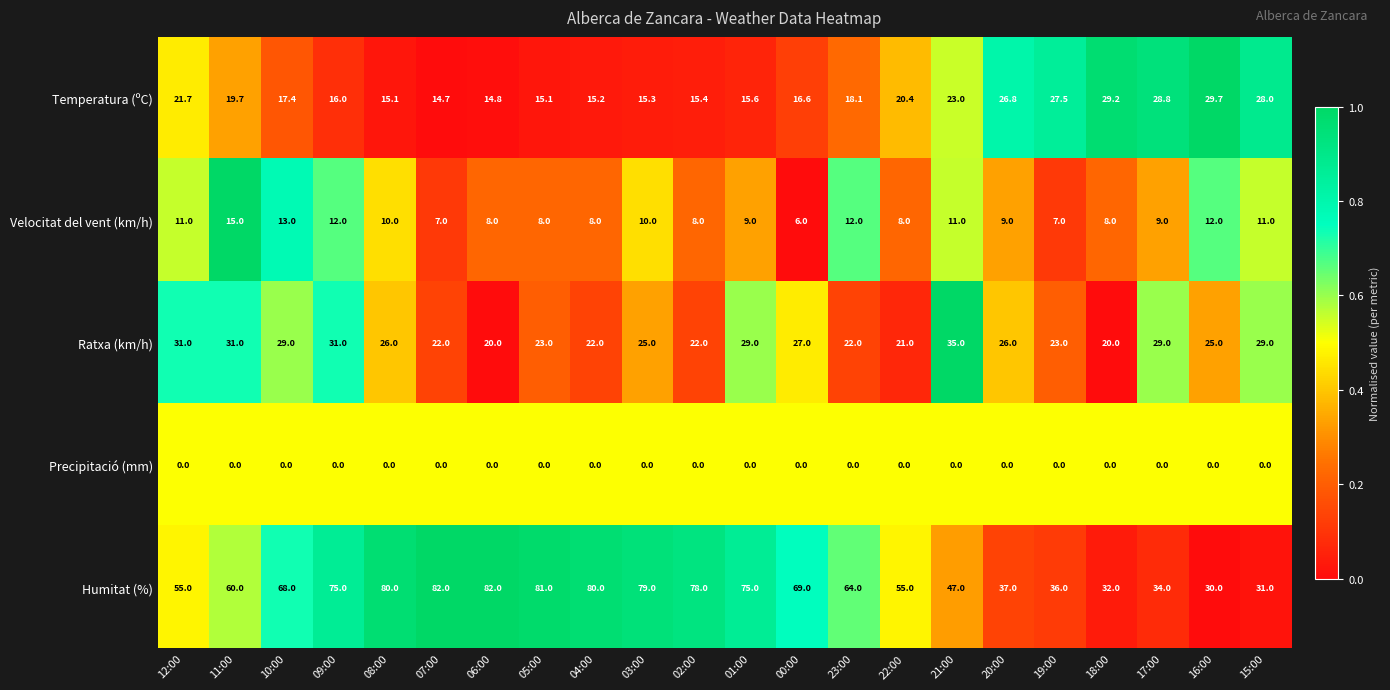

At which category is the sum across all series the highest?

09:00